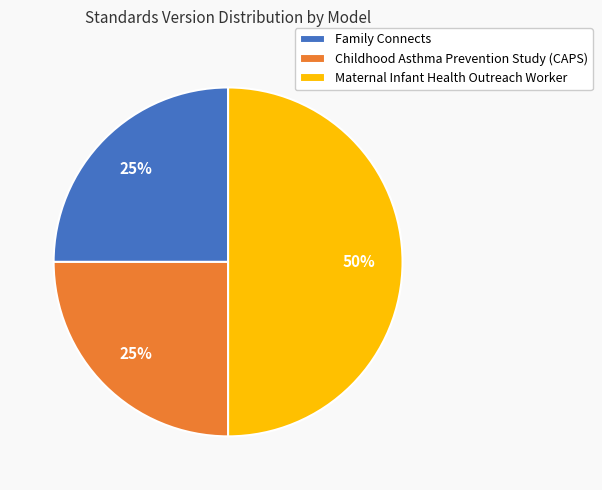

To the nearest percent, what is the difference between the Maternal Infant Health Outreach Worker and Family Connects slice percentages?

25%